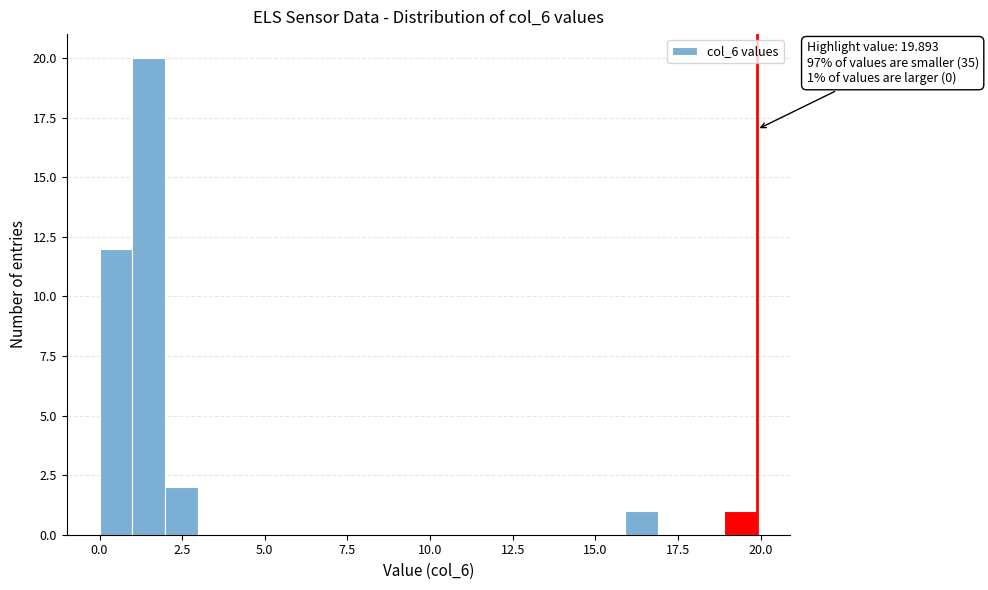

Read against the x-axis, roughly where is the centre of the tallest bar?

1.5